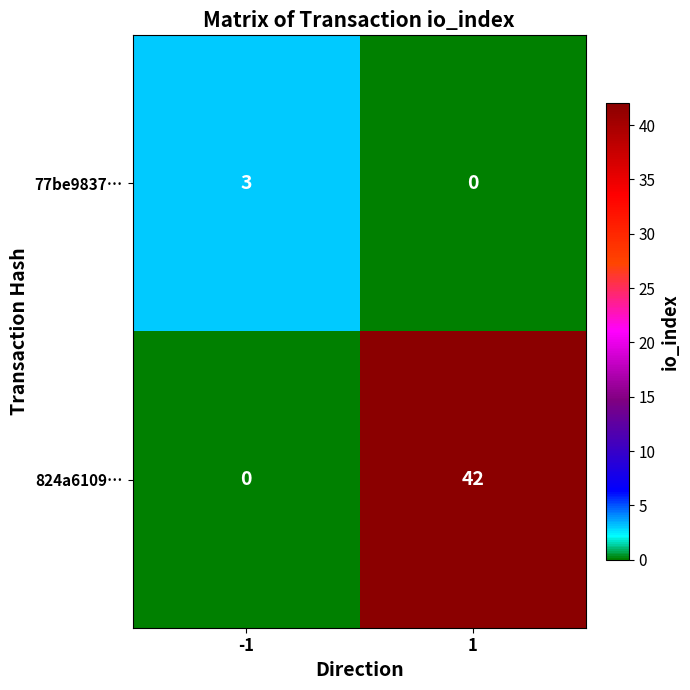

What value does the 77be9837… series have at -1?

3